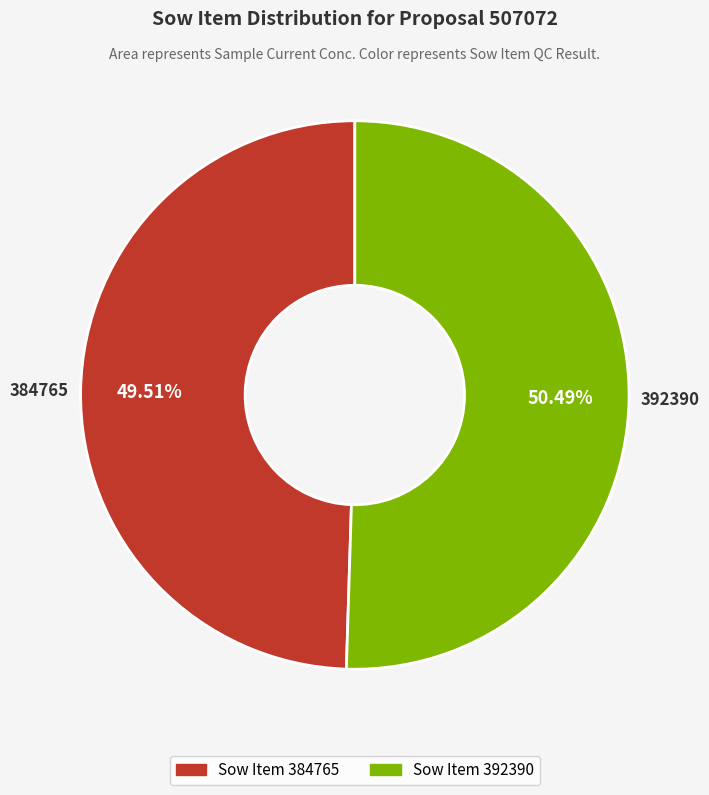

How many slices are in this pie chart?

2